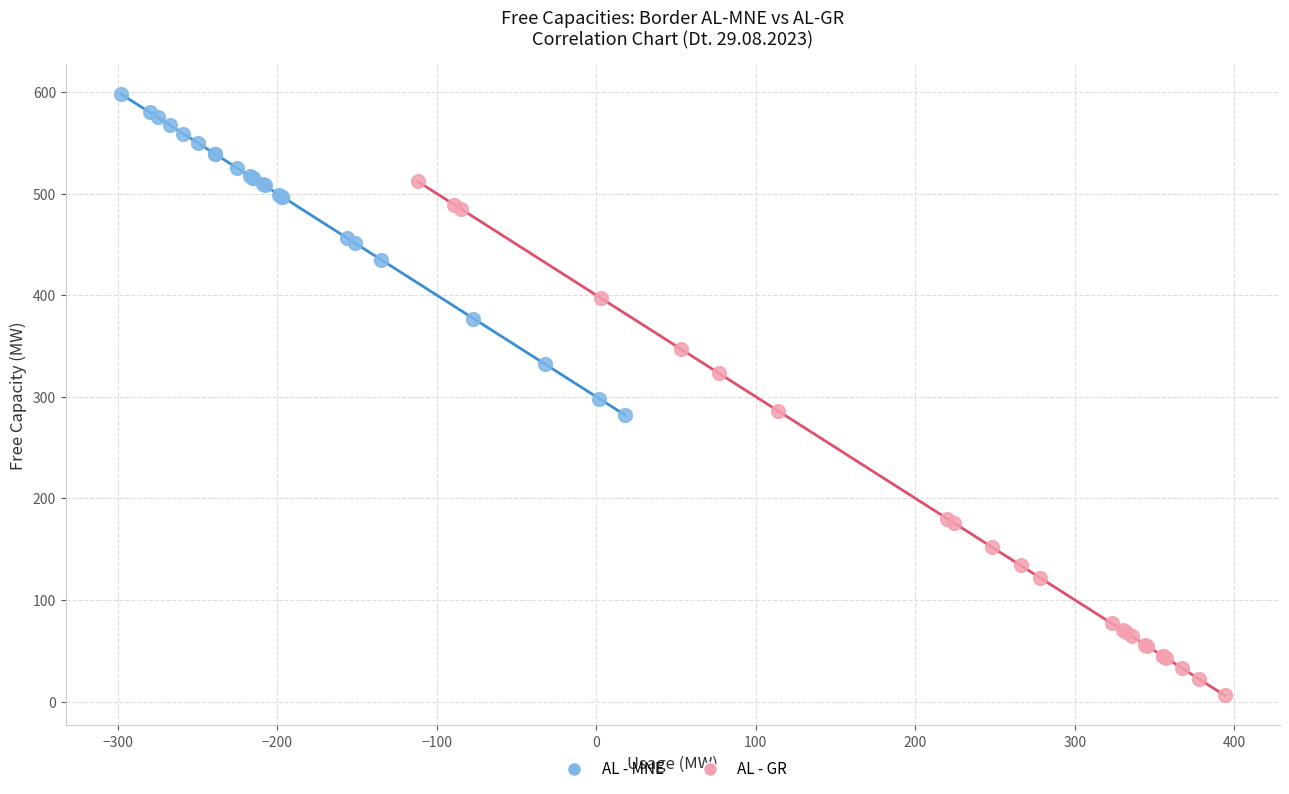

Which series reaches the minimum Y coordinate?

AL - GR